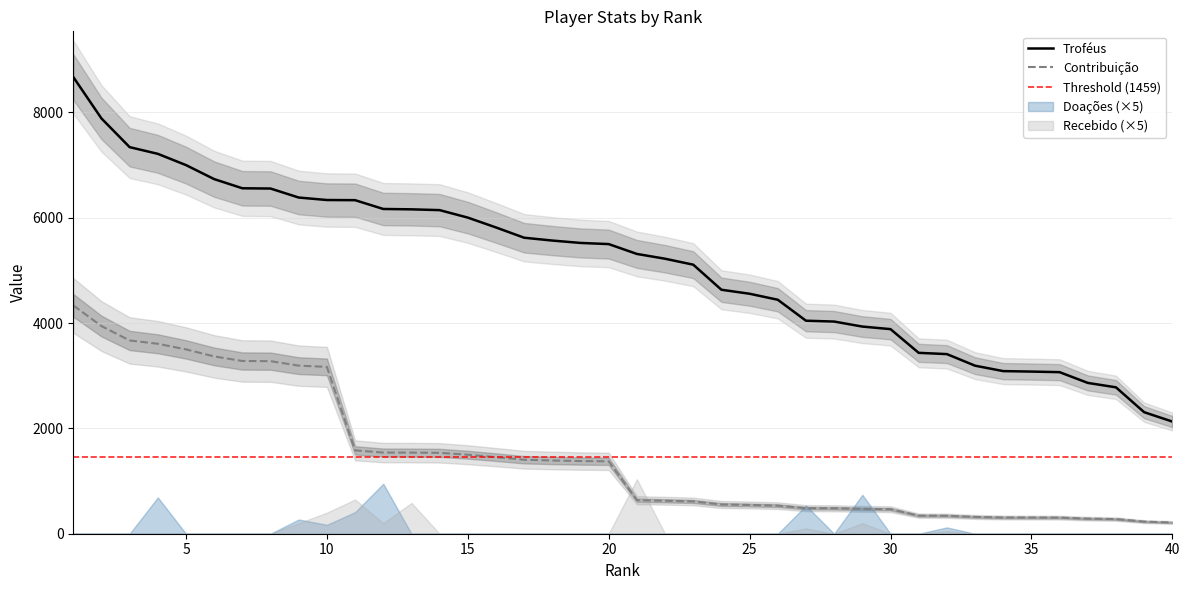

What is the difference between the highest and lowest values at 18?

4176